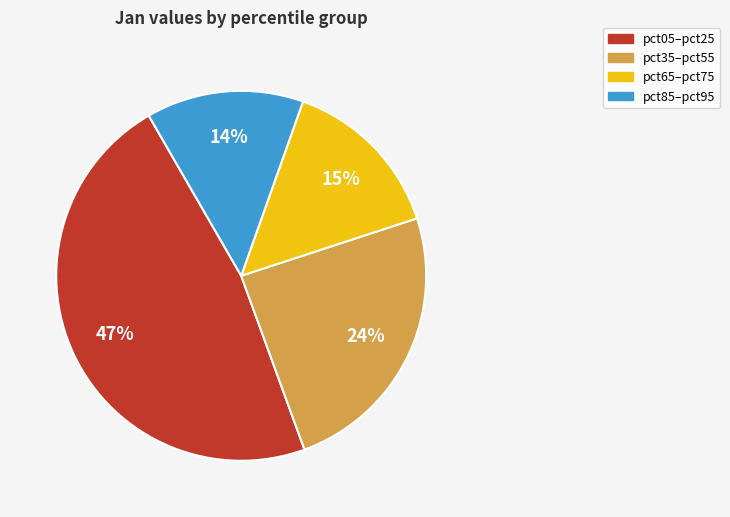

Is there a majority slice in this chart?

No